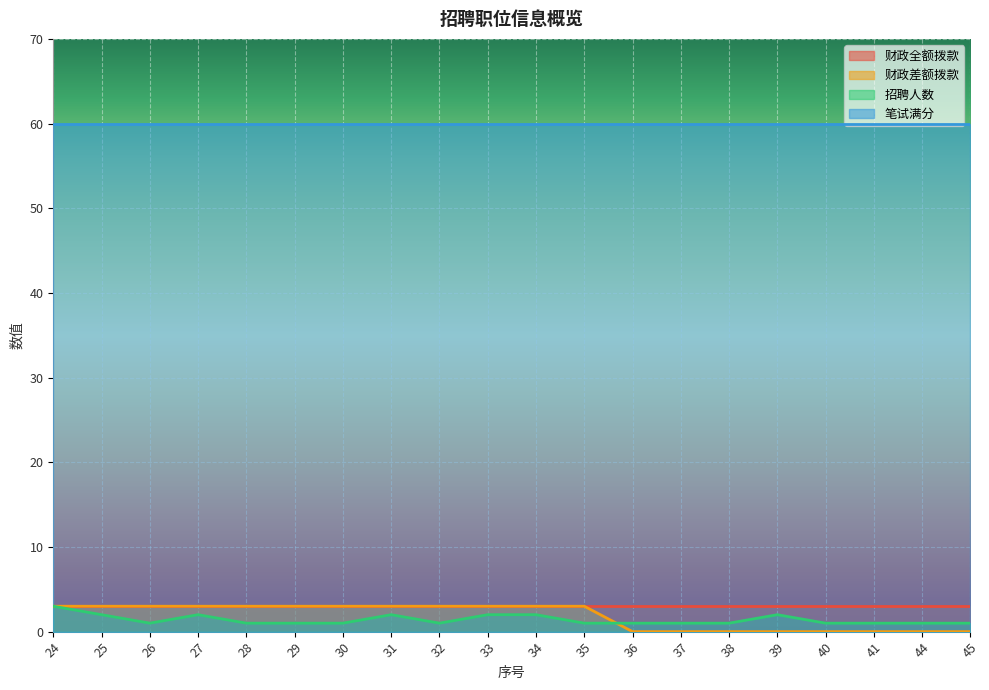

After their last crossing, which series has the higher values: 财政差额拨款 or 招聘人数?

招聘人数